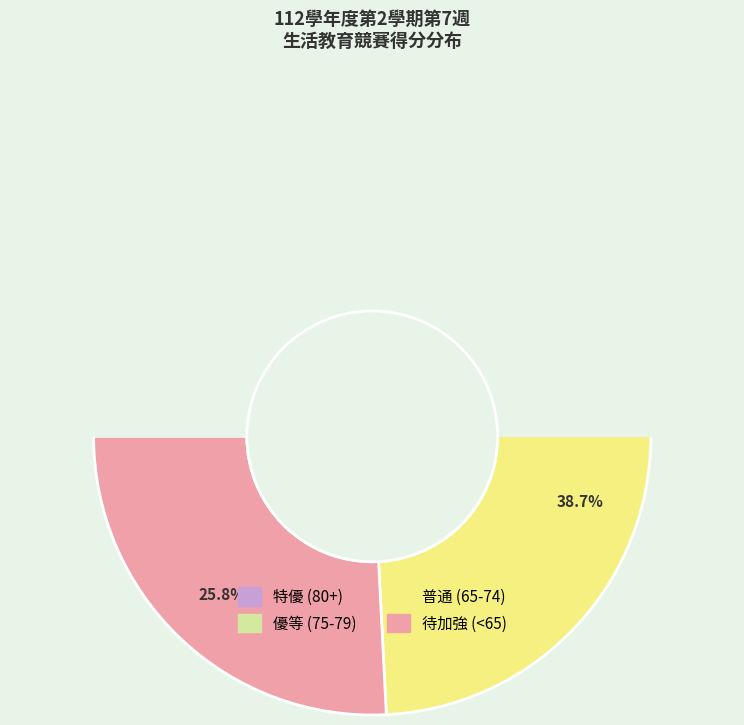

The 資三甲 slice represents 15% of the pie. True or false?

False